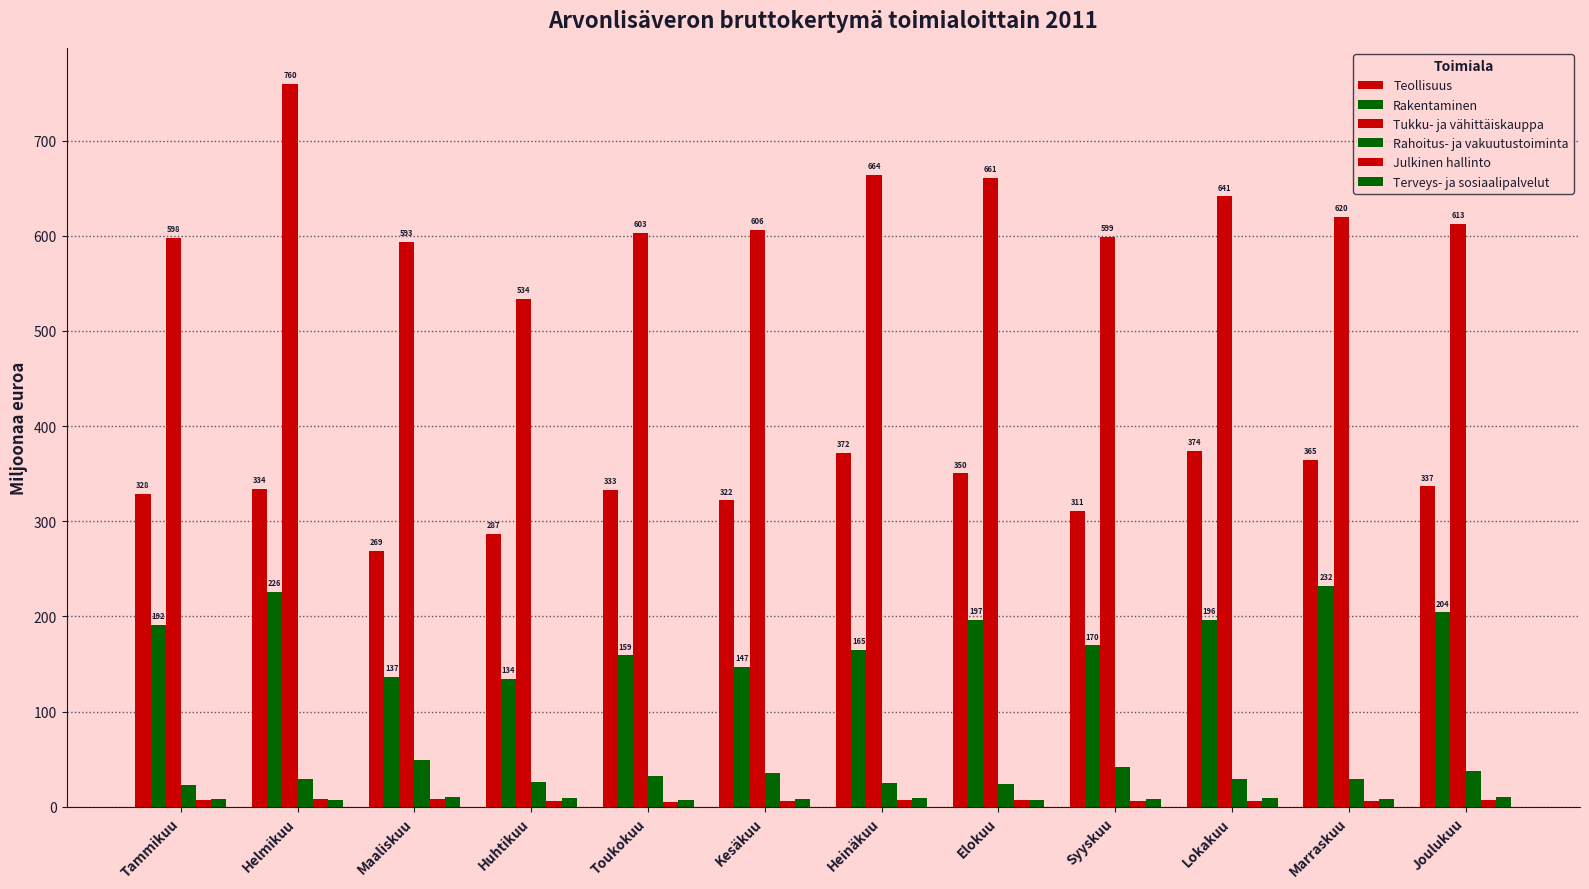

Read the Rahoitus- ja vakuutustoiminta value at Kesäkuu.

35.9